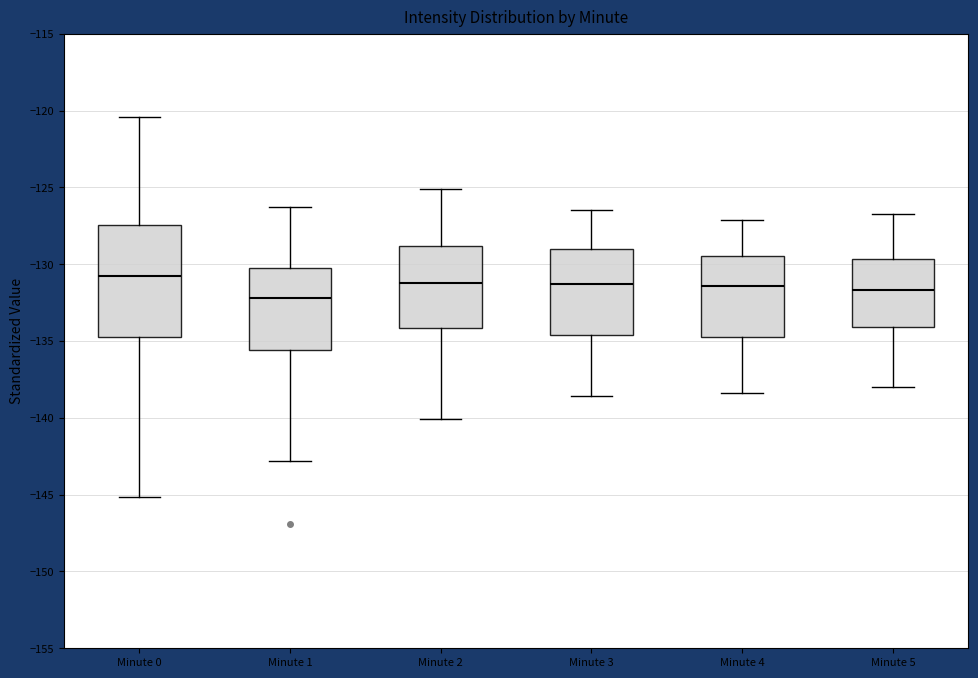

Reading left to right, transcribe this box plot: for each box, give where its median line is, the range the box spans, and where its two whiskers end, as read against the y-axis. The values are not printed on the chart, so give them approximately, as read against the axis.

Minute 0: median -131.0, box -134.5 to -127.5, whiskers -145.0 to -120.5
Minute 1: median -132.0, box -135.5 to -130.0, whiskers -143.0 to -126.5
Minute 2: median -131.0, box -134.0 to -129.0, whiskers -140.0 to -125.0
Minute 3: median -131.5, box -134.5 to -129.0, whiskers -138.5 to -126.5
Minute 4: median -131.5, box -134.5 to -129.5, whiskers -138.5 to -127.0
Minute 5: median -131.5, box -134.0 to -129.5, whiskers -138.0 to -126.5